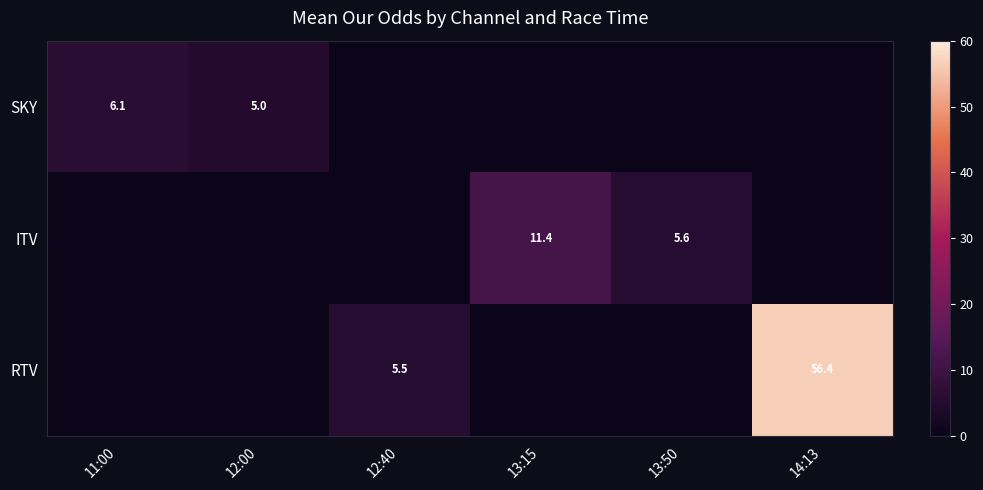

True or false: ITV has a value of 19.0 at 13:15.

False